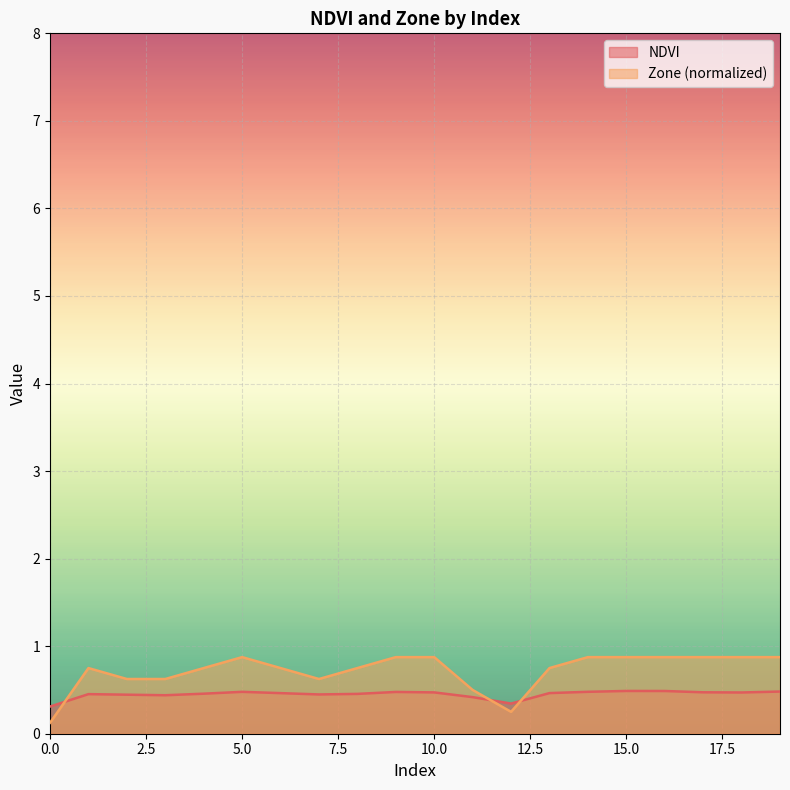

Which series has the largest total across all categories?

Zone (normalized)